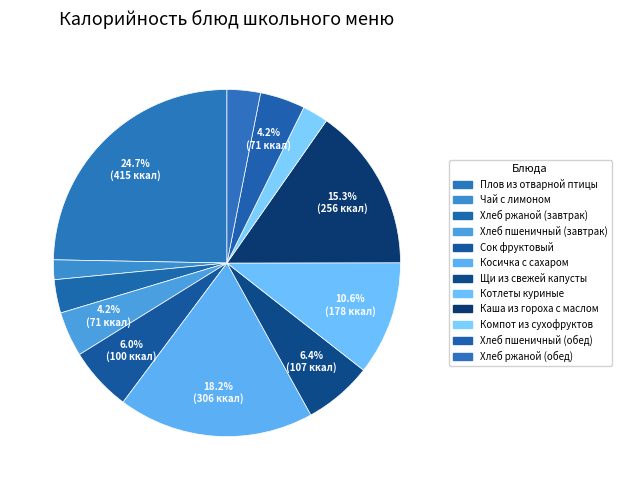

How many segments does this pie chart have?

12